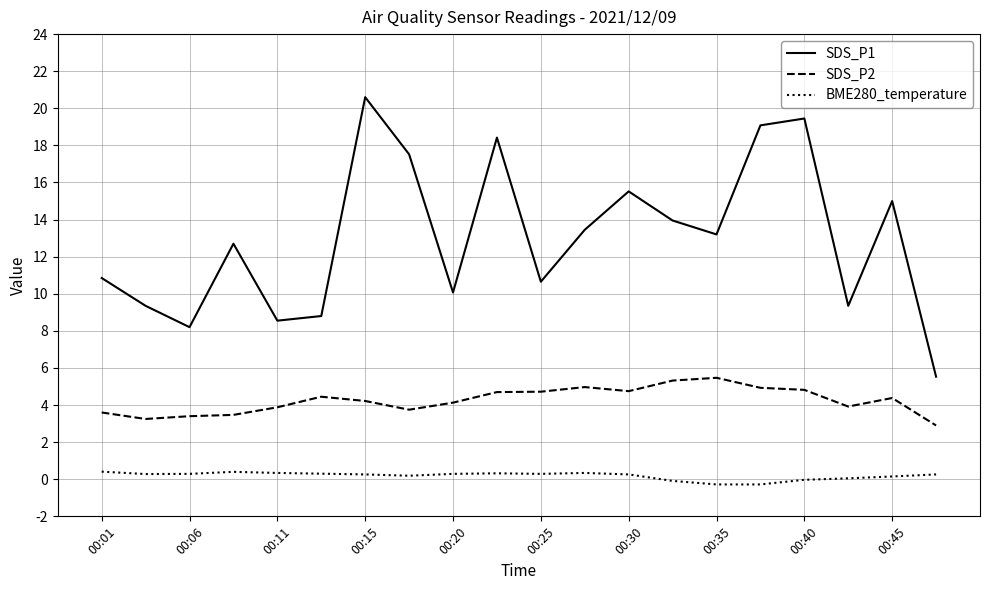

List the series in order of their overall mean, lowest first.

BME280_temperature, SDS_P2, SDS_P1